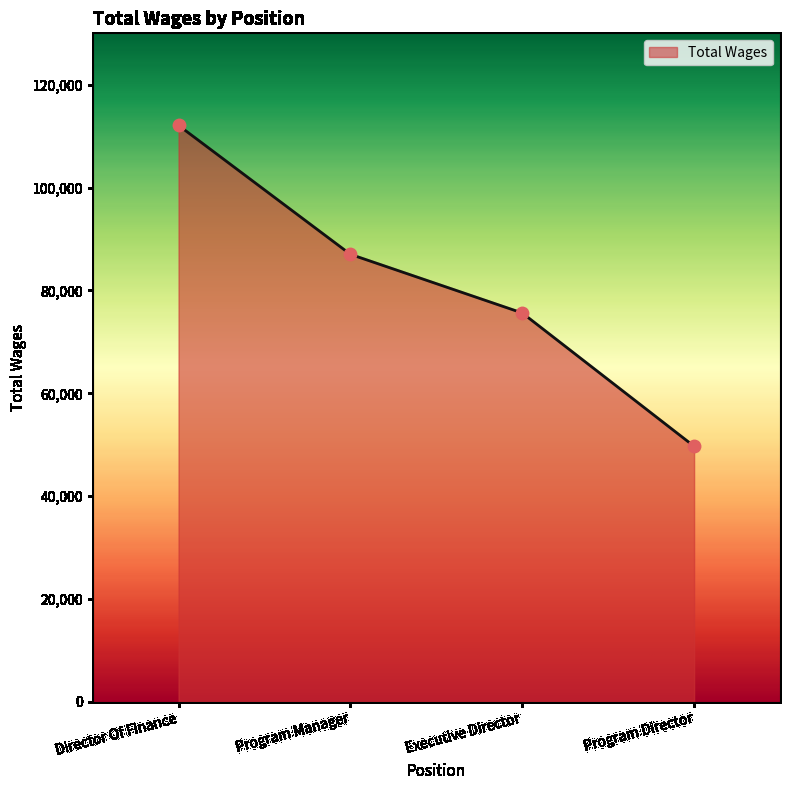

What is the change in value from Director Of Finance to Program Director?

-62388